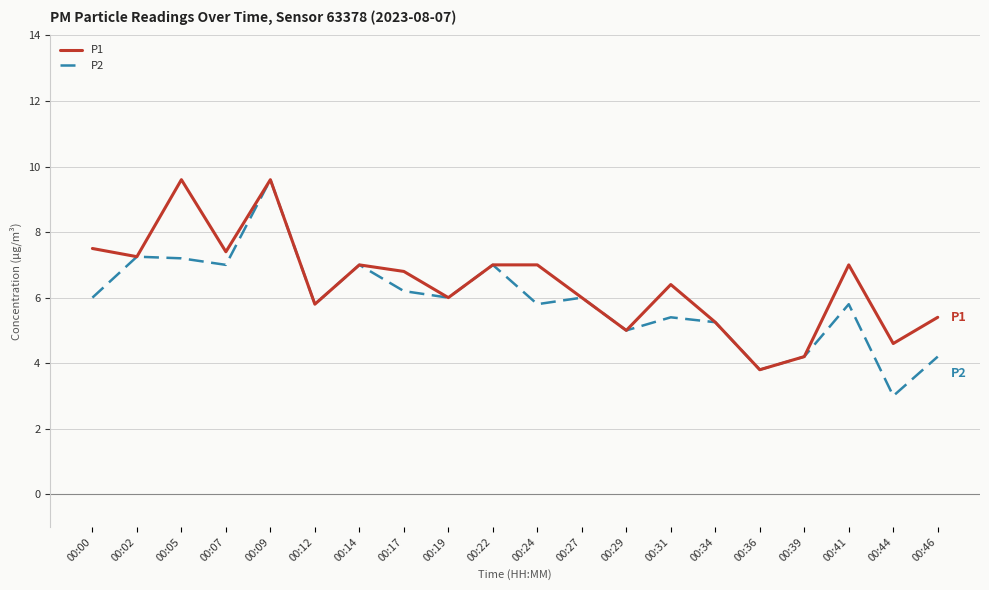

What is the difference between the maximum and minimum values in the P1 series?

5.8